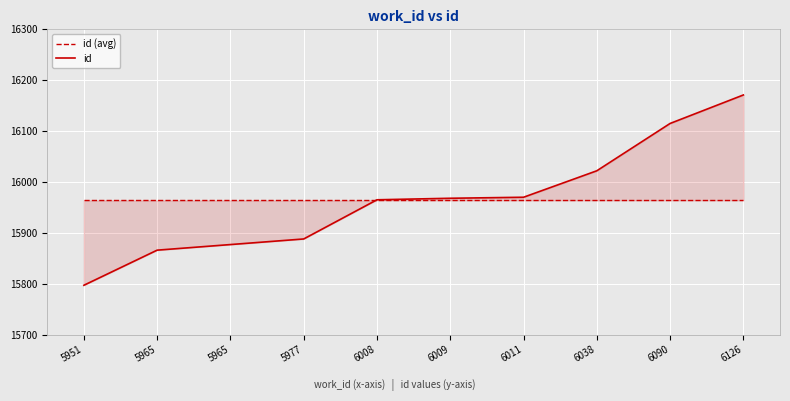

Is the value of id (avg) at 5965 greater than the value of id at 5977?

Yes